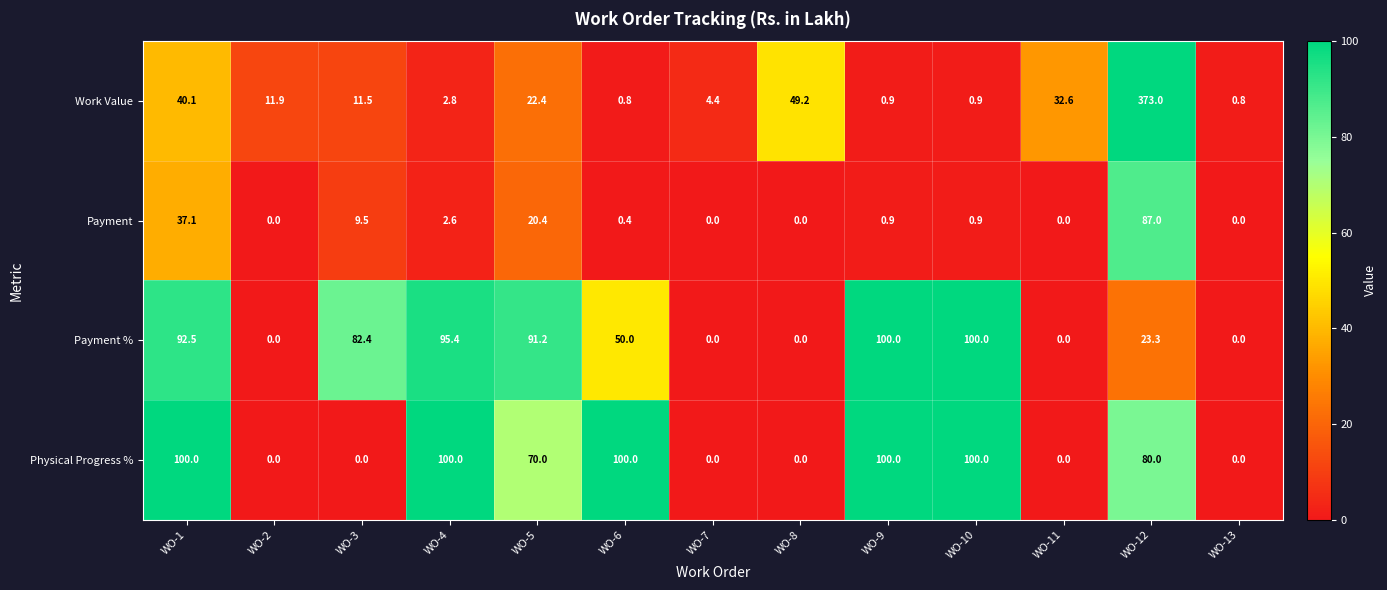

The Payment series shows 28.8 at WO-7. True or false?

False